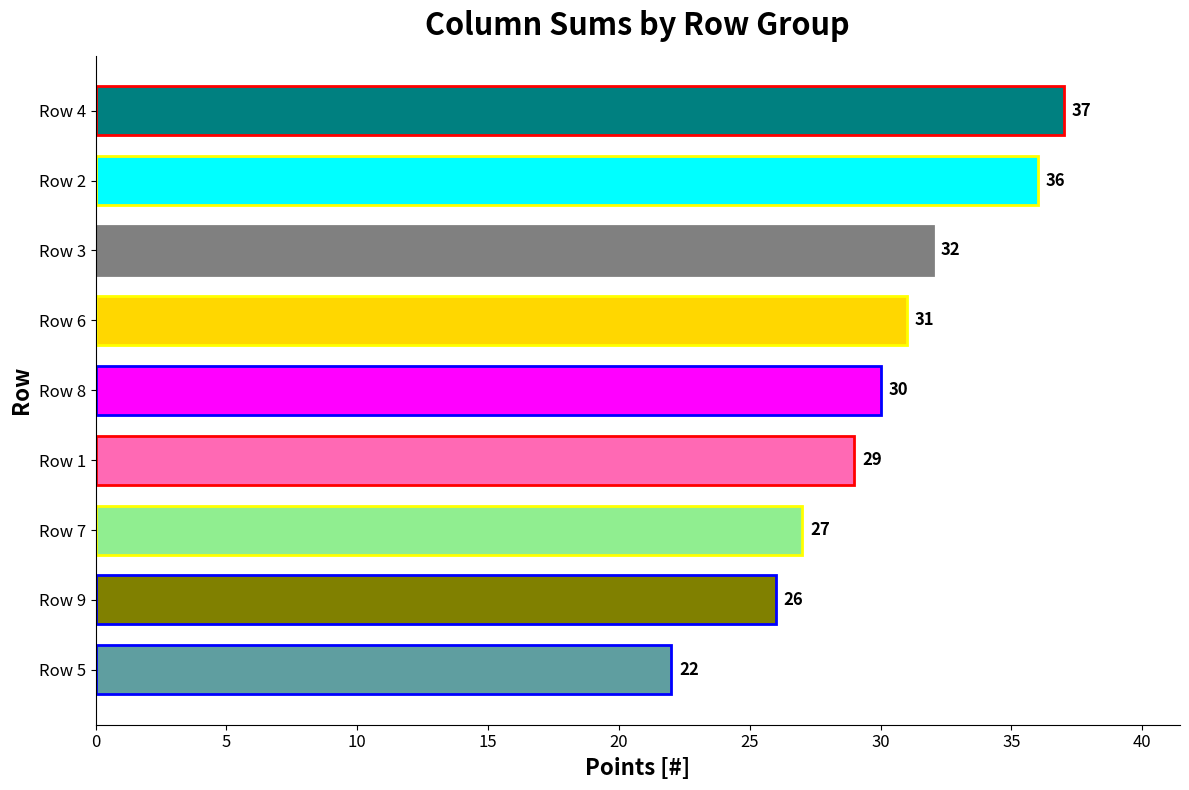

What is the value of the 4th bar from the top?

31